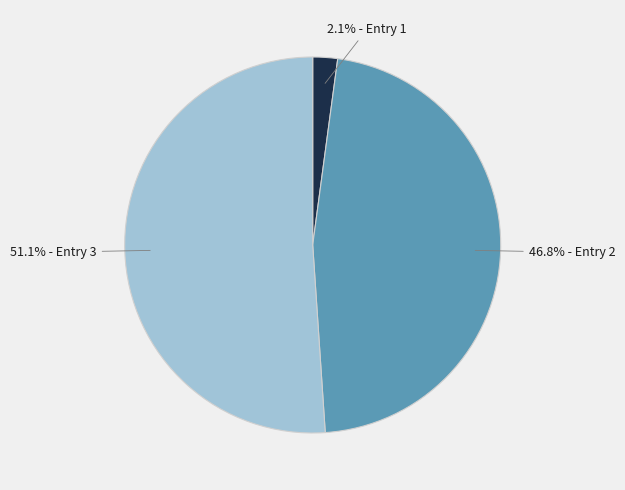

Is there a majority slice in this chart?

Yes